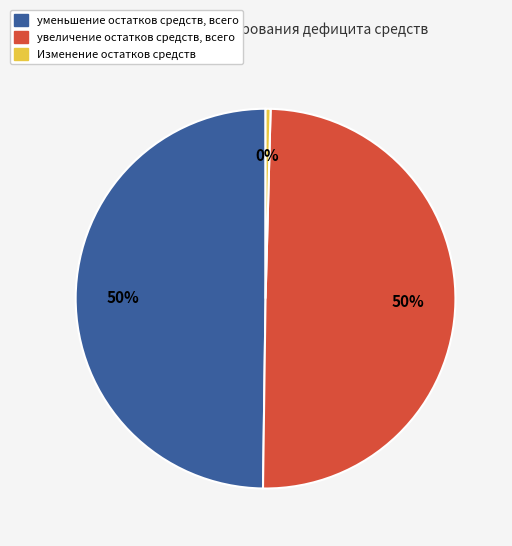

What is the smallest slice in the pie chart?

Изменение остатков средств